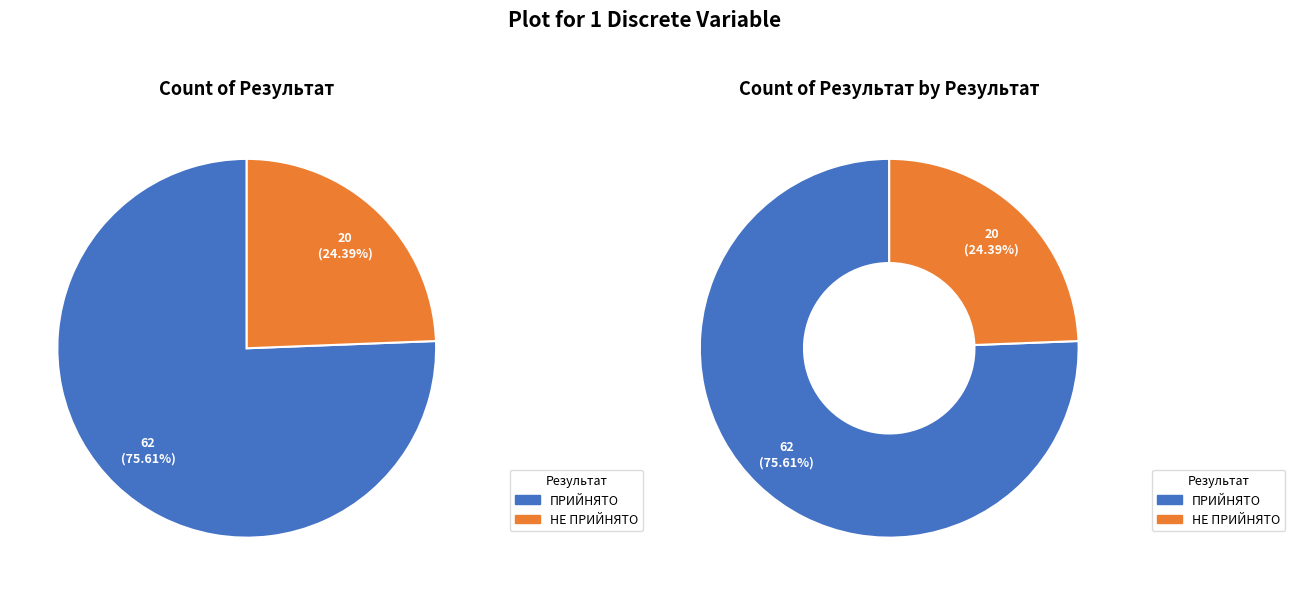

Combined, what portion of the pie is НЕ ПРИЙНЯТО and ПРИЙНЯТО?

100.0%